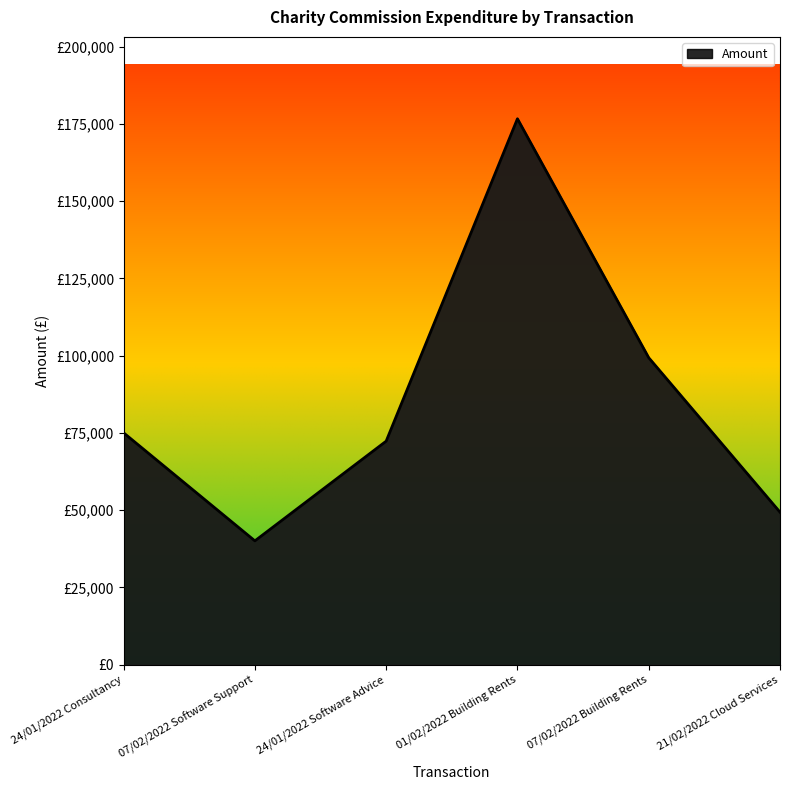

At which label is the value closest to 108333?

07/02/2022 Building Rents